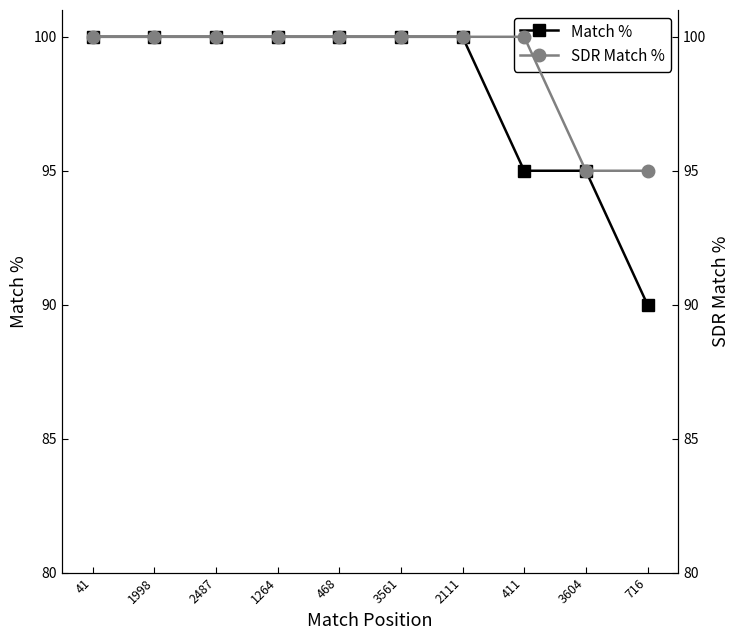

At 411, list the series in order from smallest to largest.

Match %, SDR Match %